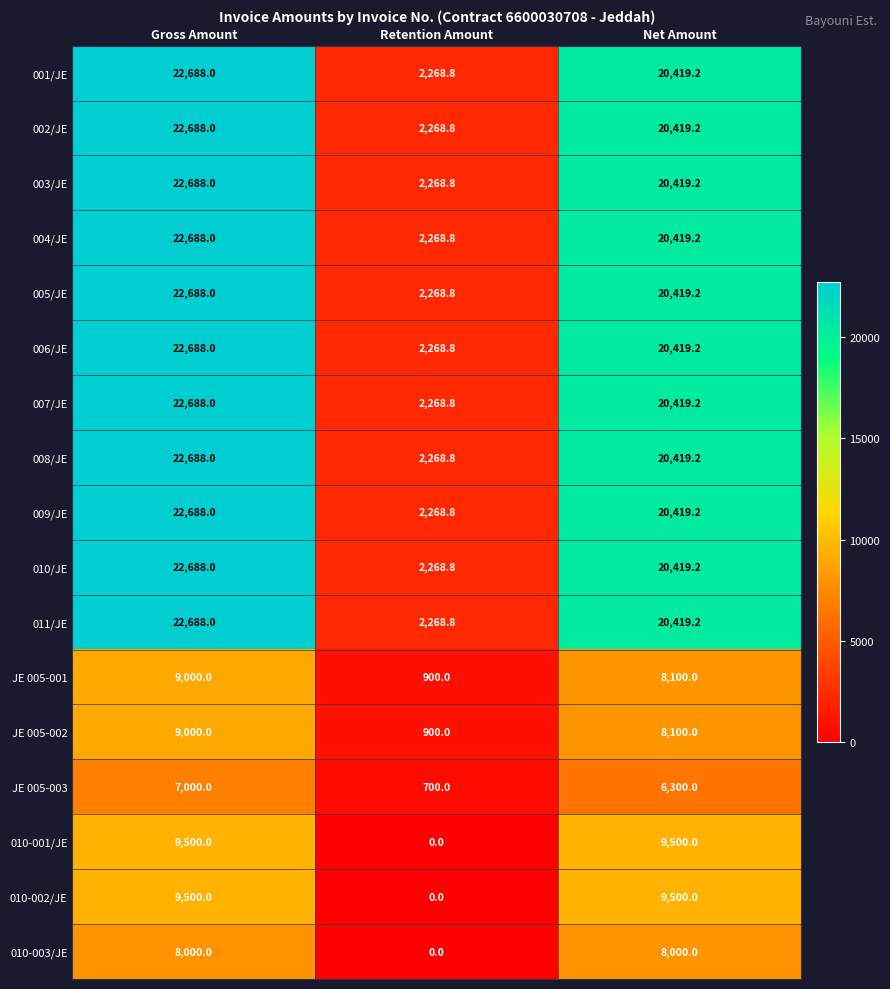

What is the sum of all 003/JE values?

45376.0